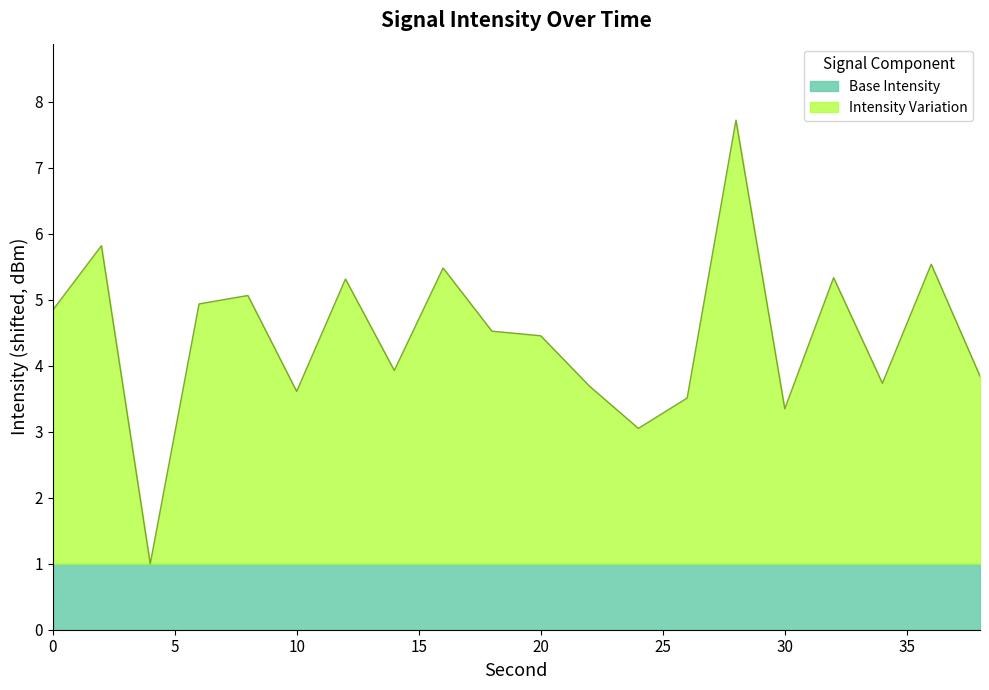

What is the value of the 8th point from the left?

3.9